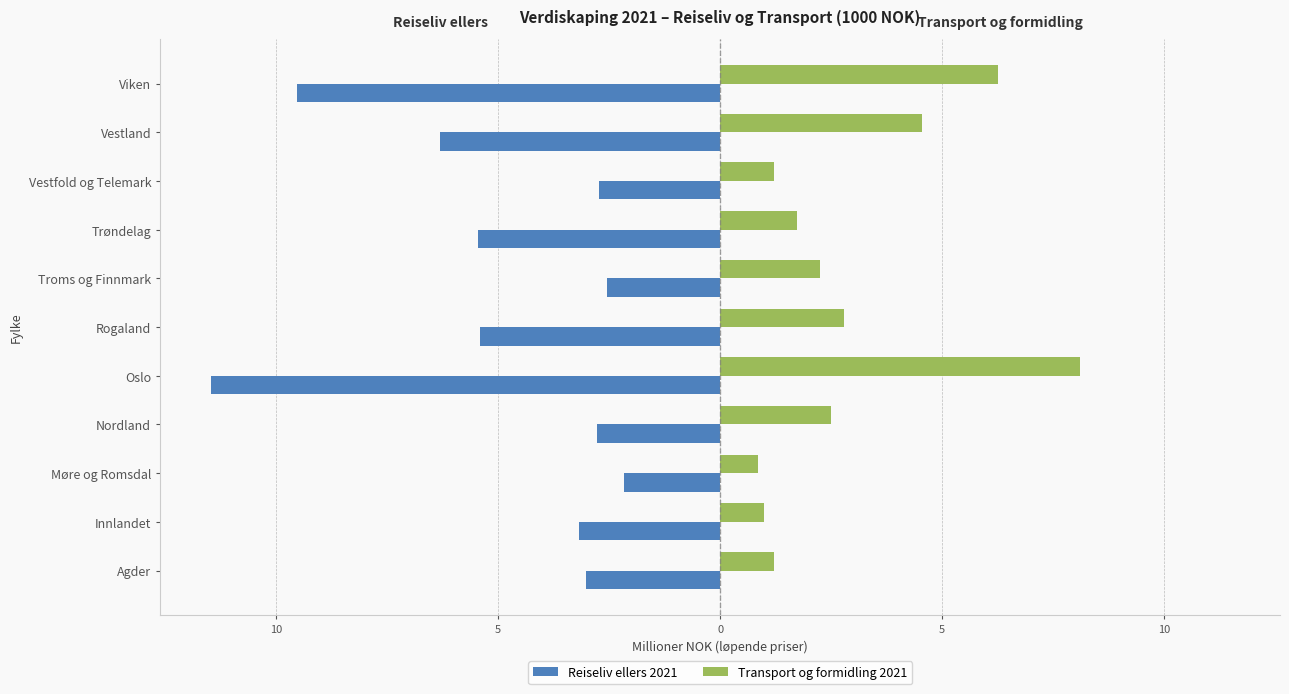

What are all the series names shown in the legend?

Reiseliv ellers 2021, Transport og formidling 2021